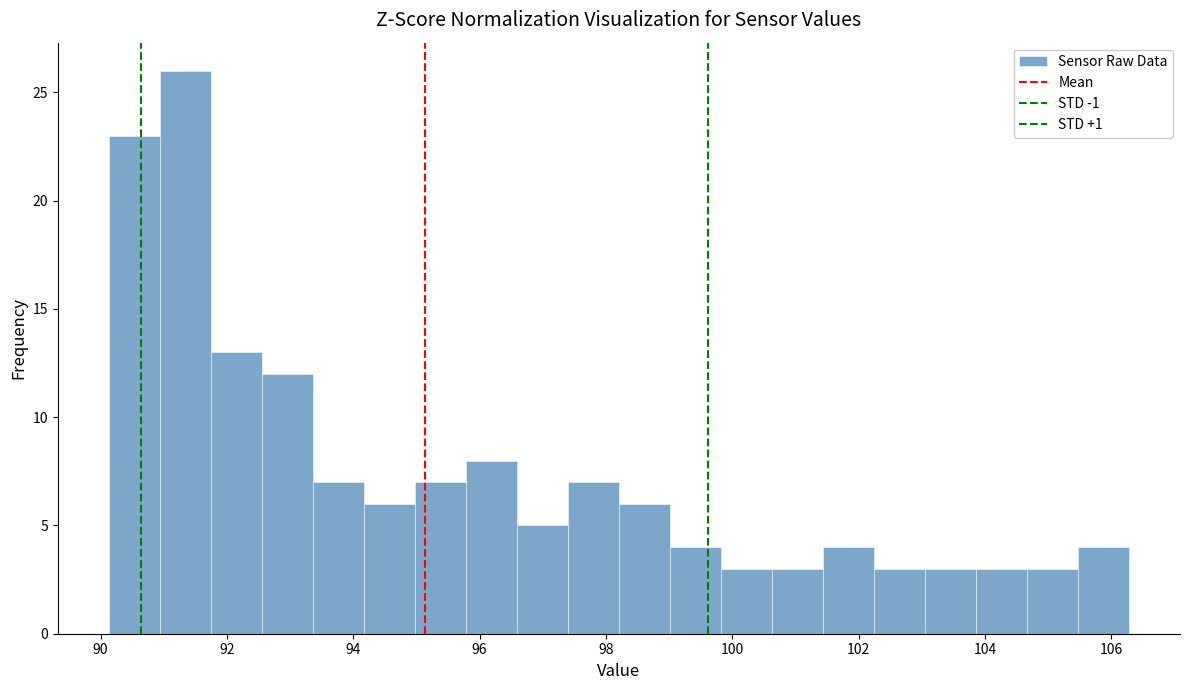

Over which range of the x-axis is the bar tallest?

91.0 to 91.8